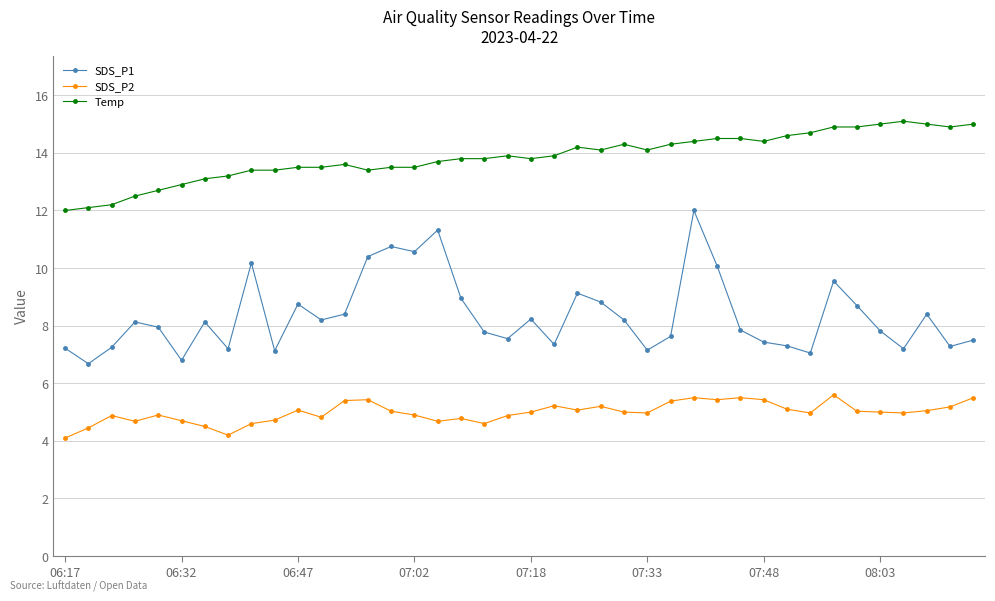

Does the chart have visible grid lines?

Yes